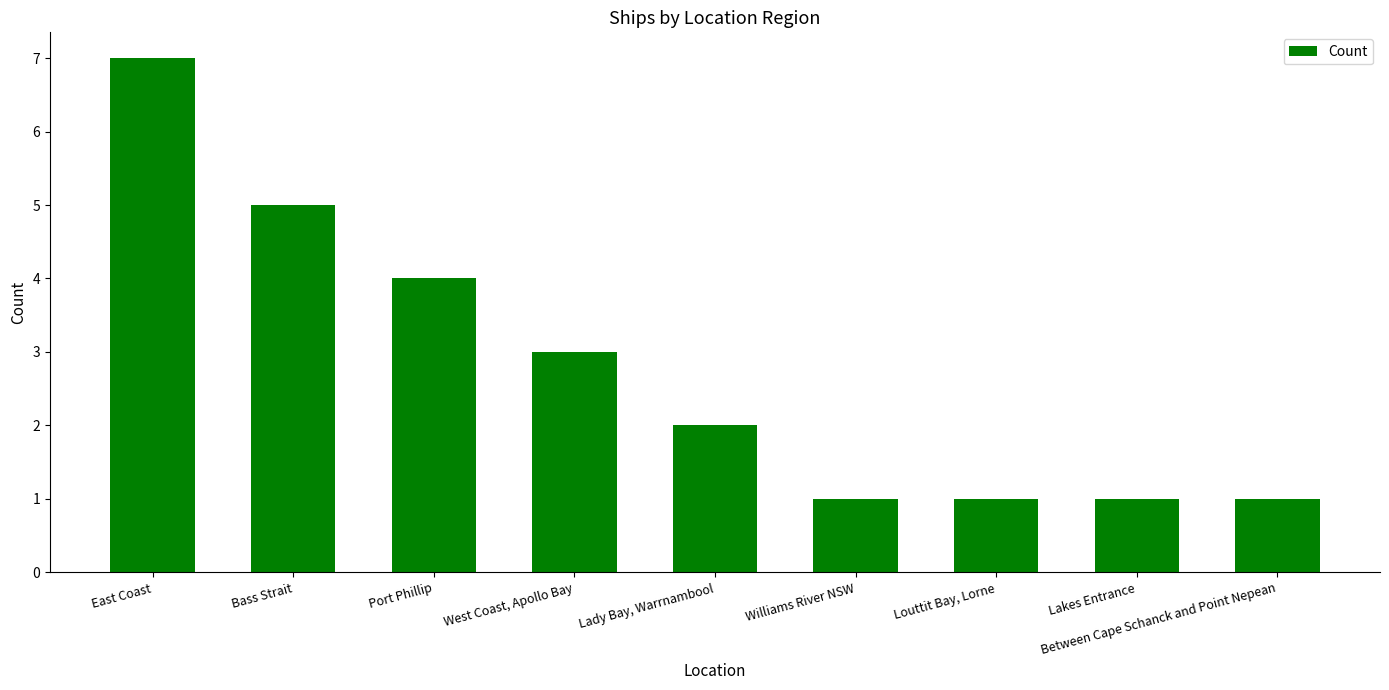

Does the chart contain stacked bars?

No